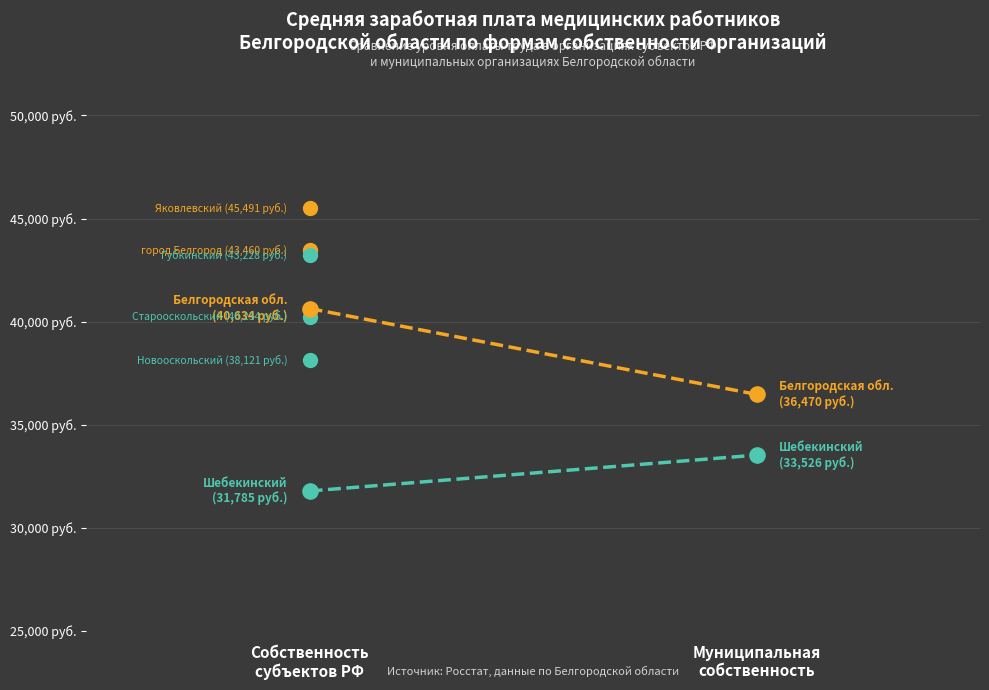

What is the total value across all series at Собственность
субъектов РФ?

72419.5